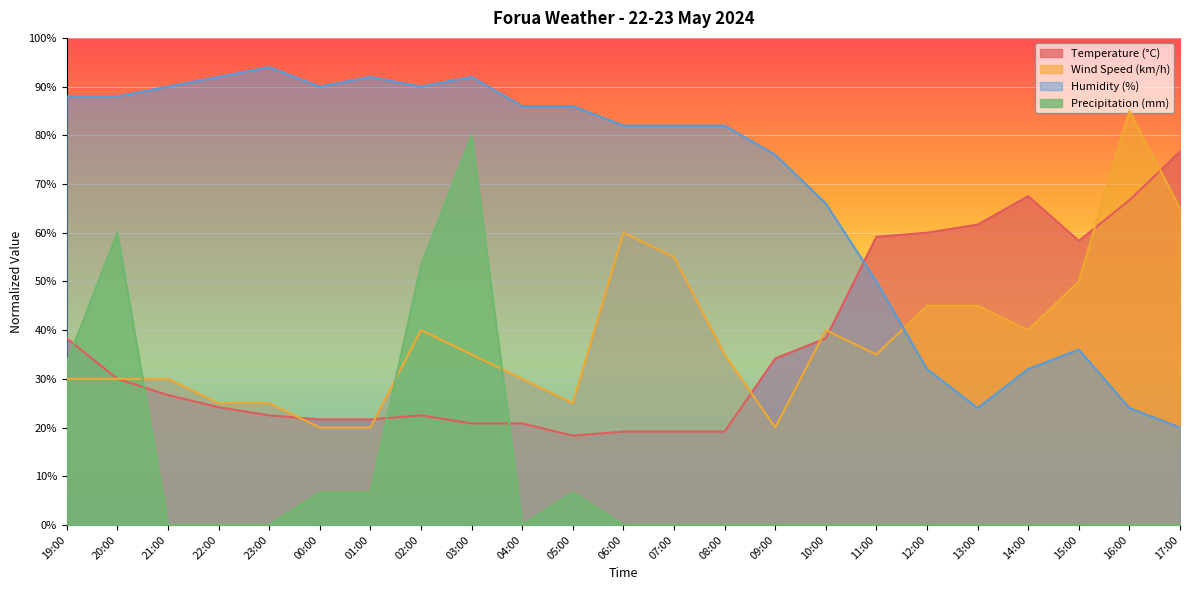

Where is Temperature (°C) nearest to the value 47?

19:00